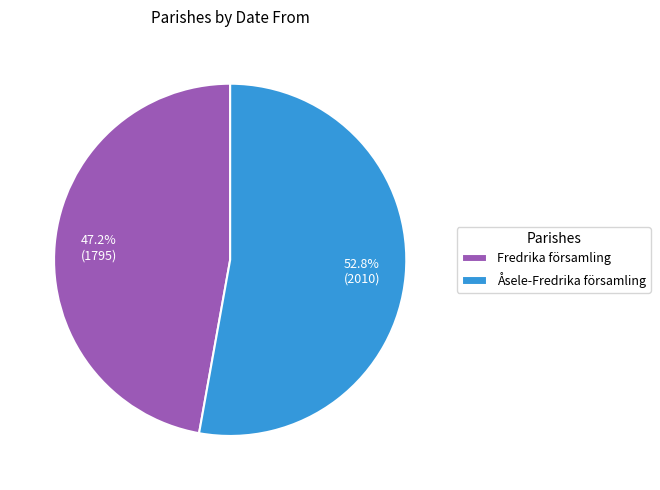

What is the largest slice in the pie chart?

Åsele-Fredrika församling